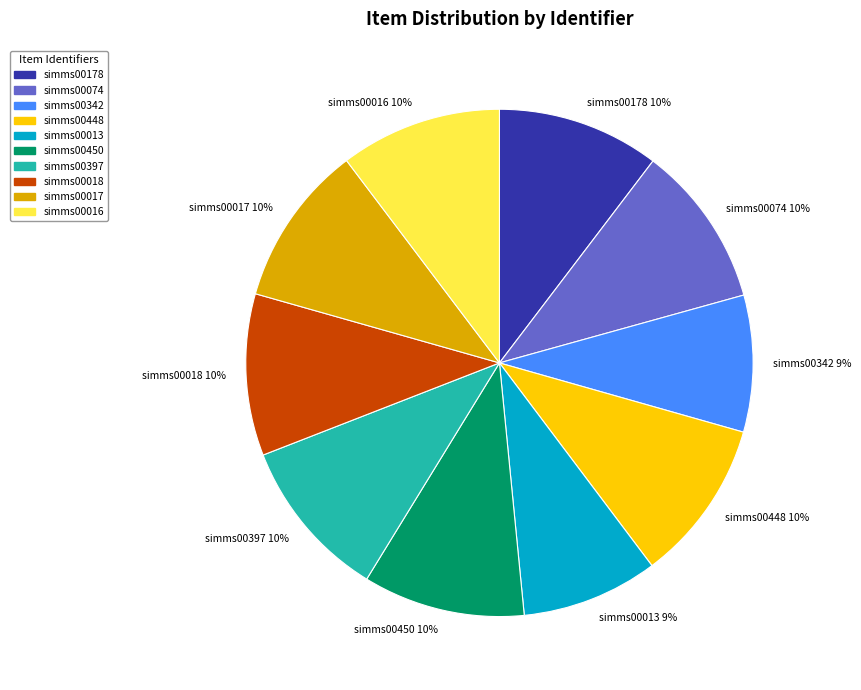

The simms00448 10% slice represents 10% of the pie. True or false?

True